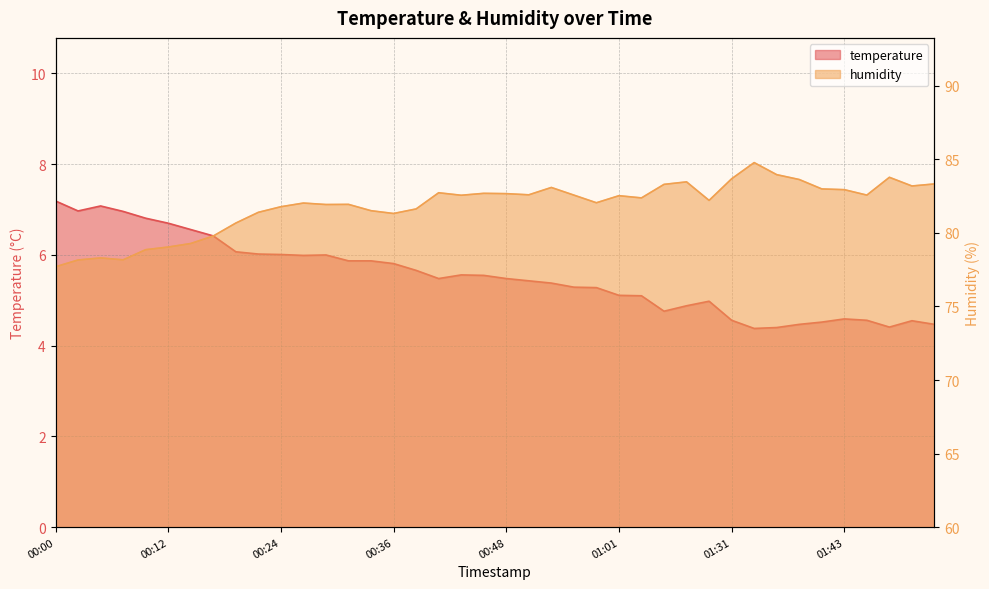

The humidity series shows 79.8 at 00:17. True or false?

True